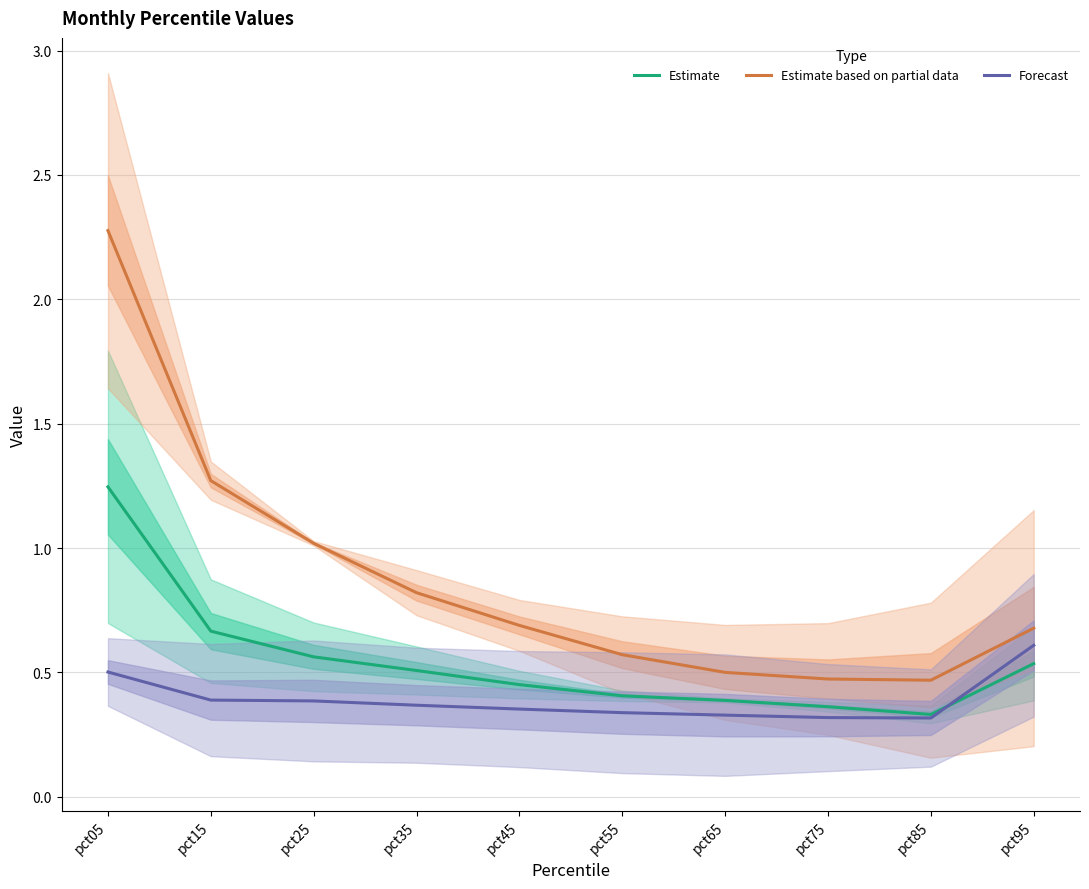

What is the minimum value for Estimate based on partial data?

0.5